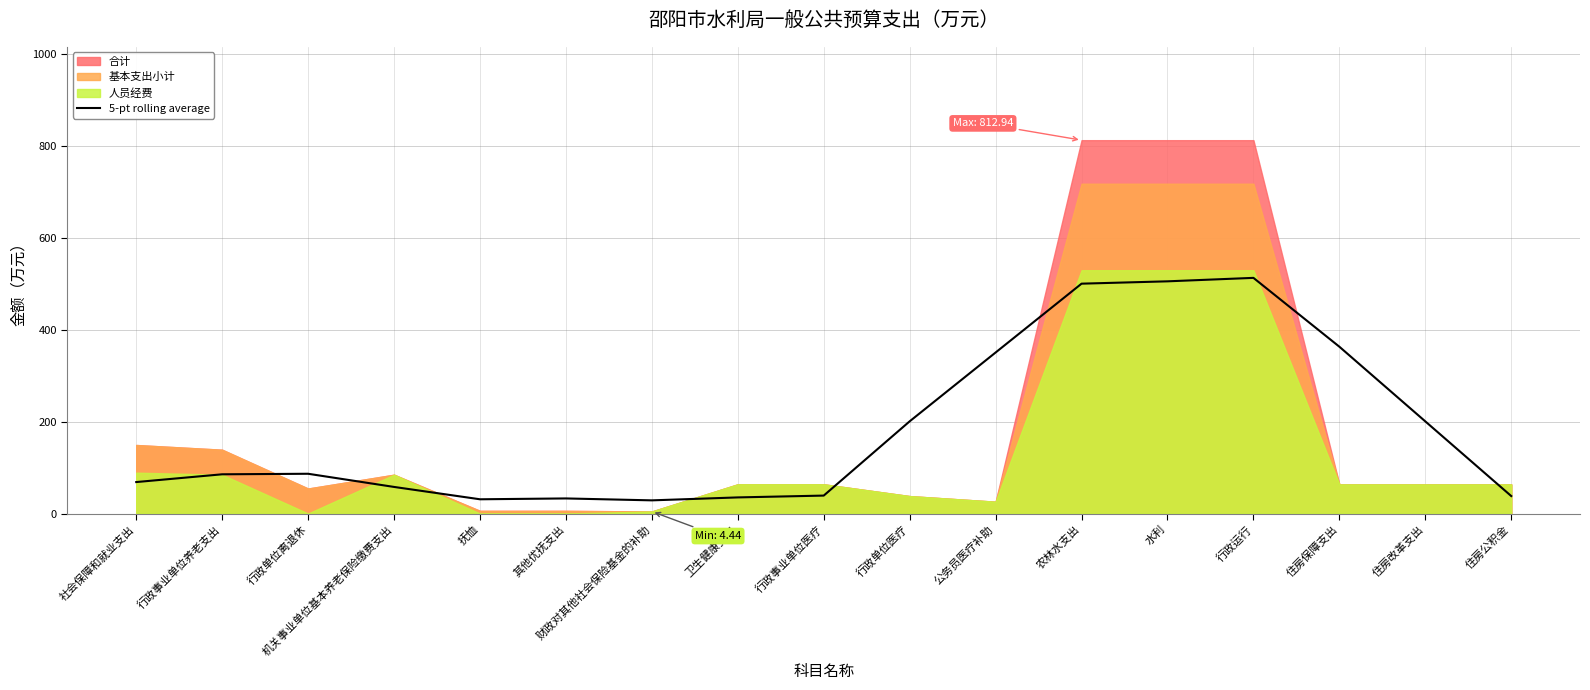

Where is 5-pt rolling average nearest to the value 270?

行政单位医疗